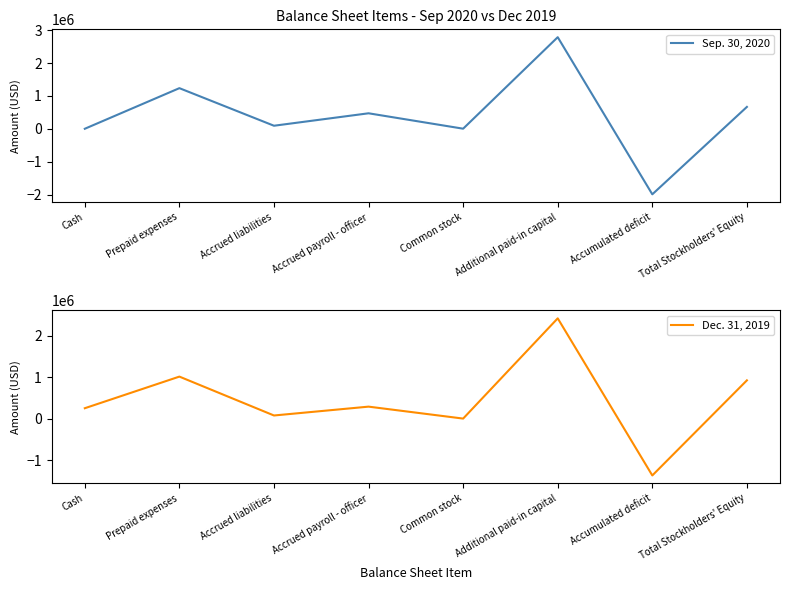

What is the average value of the Dec. 31, 2019 series?

452788